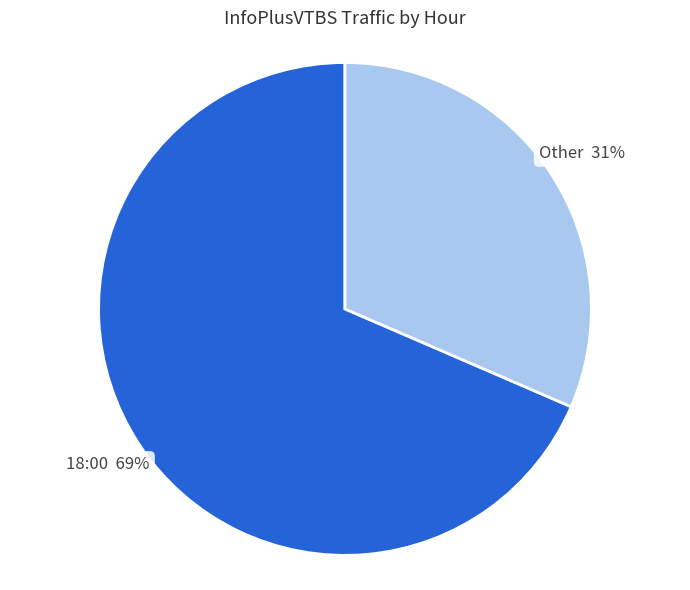

What is the ratio of the value at 18:00 to the value at Other?

2.2